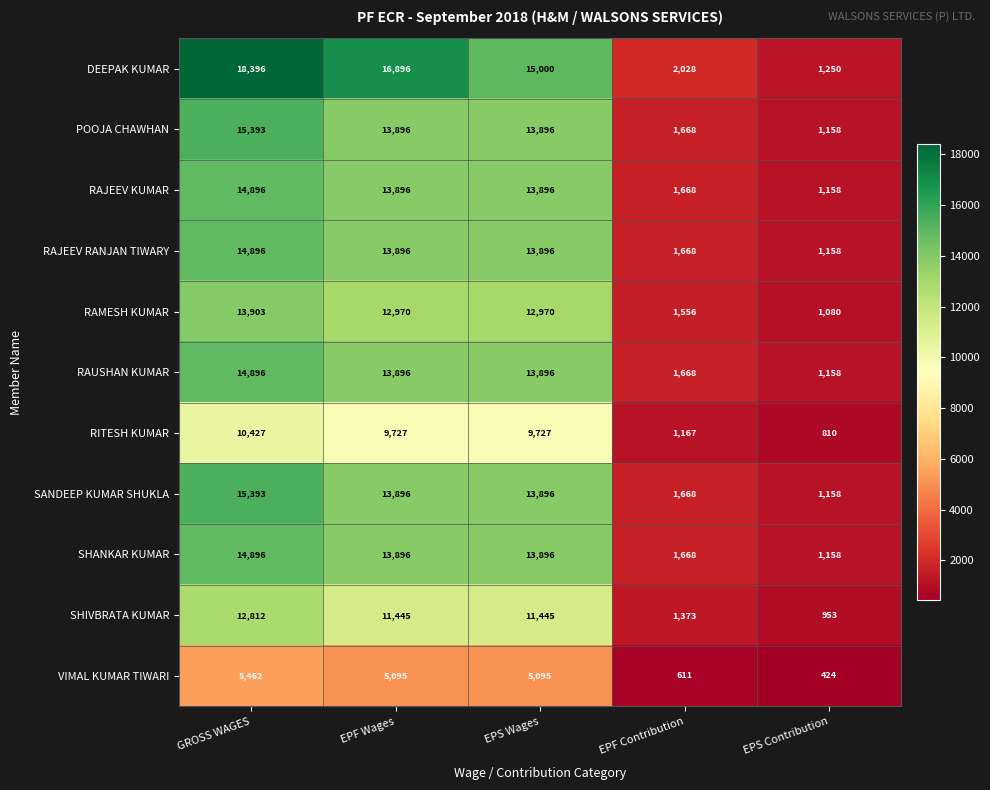

Read the RITESH KUMAR value at EPF Wages.

9727